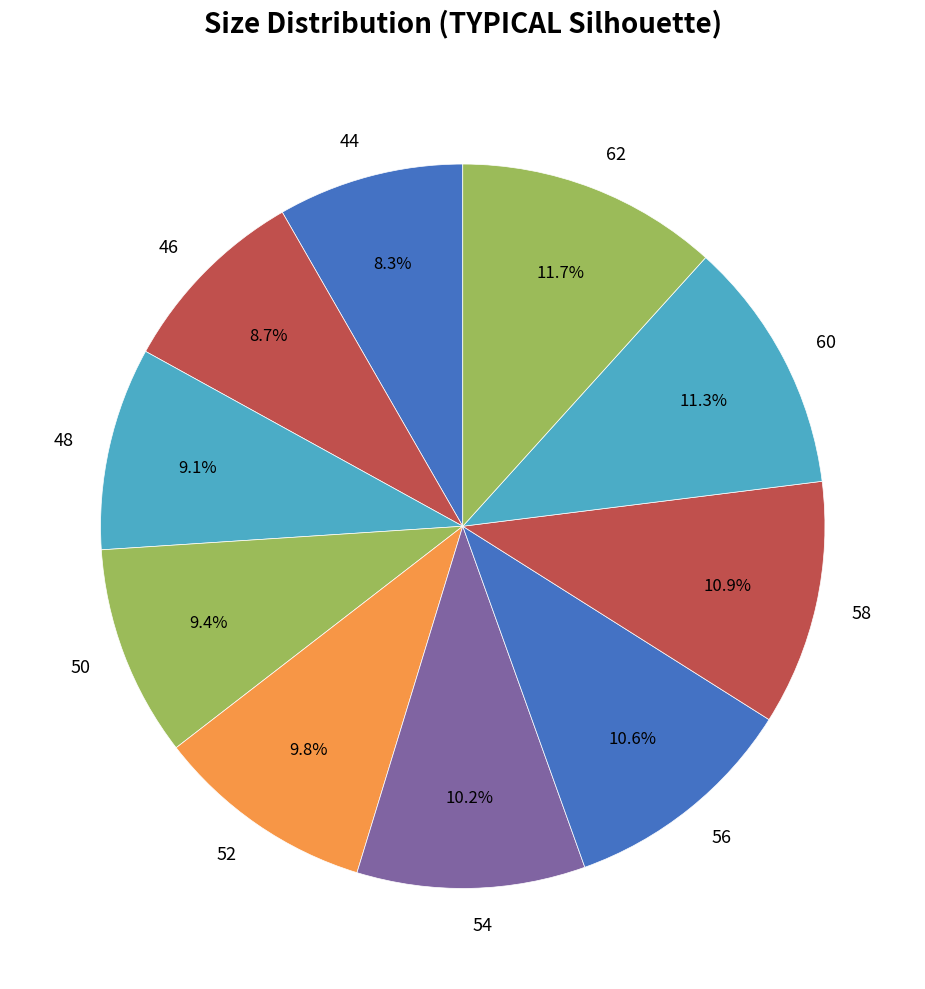

Does 54 represent more than half of the total?

No